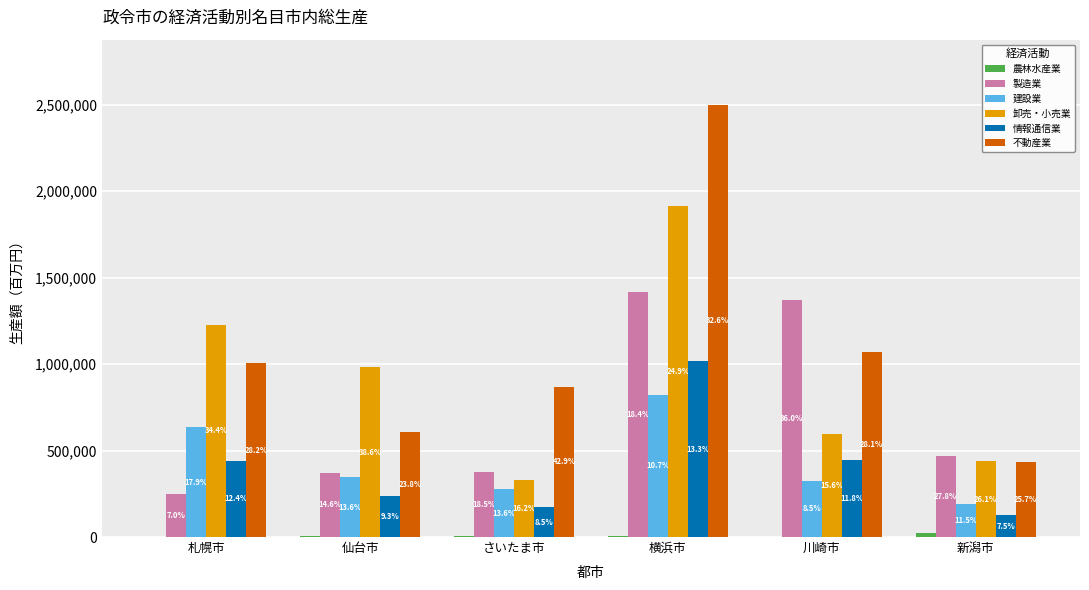

Which series has the largest total across all categories?

不動産業